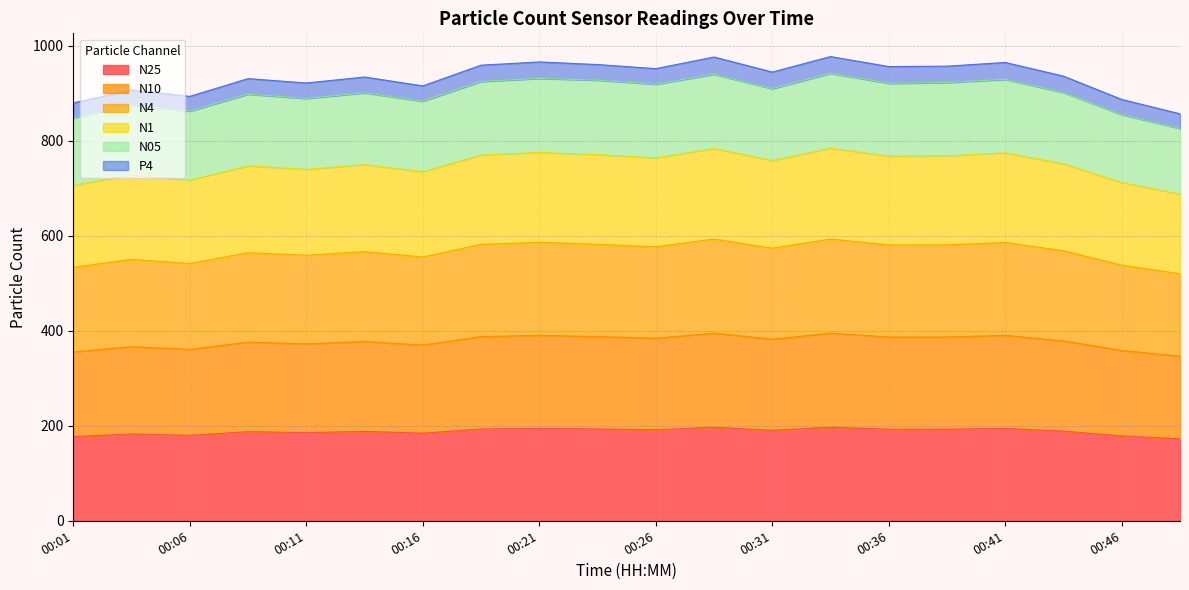

What is the difference between the N10 values at 00:01 and 00:46?

4.8